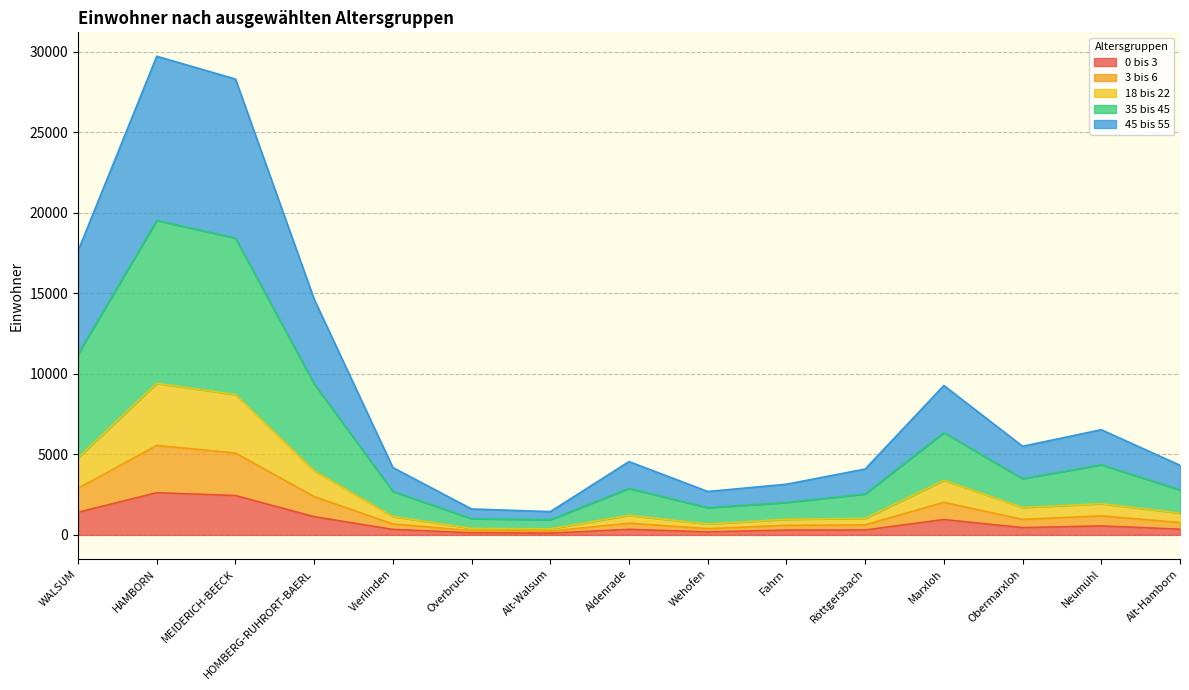

What is the total value across all series at WALSUM?

17624